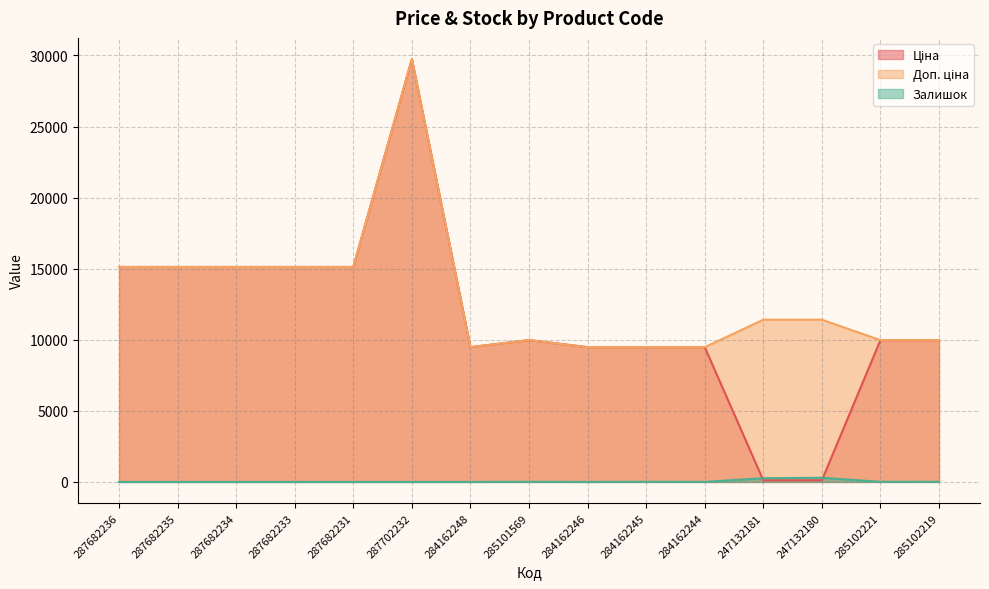

Which has a higher value, 284162248 or 285102221?

285102221